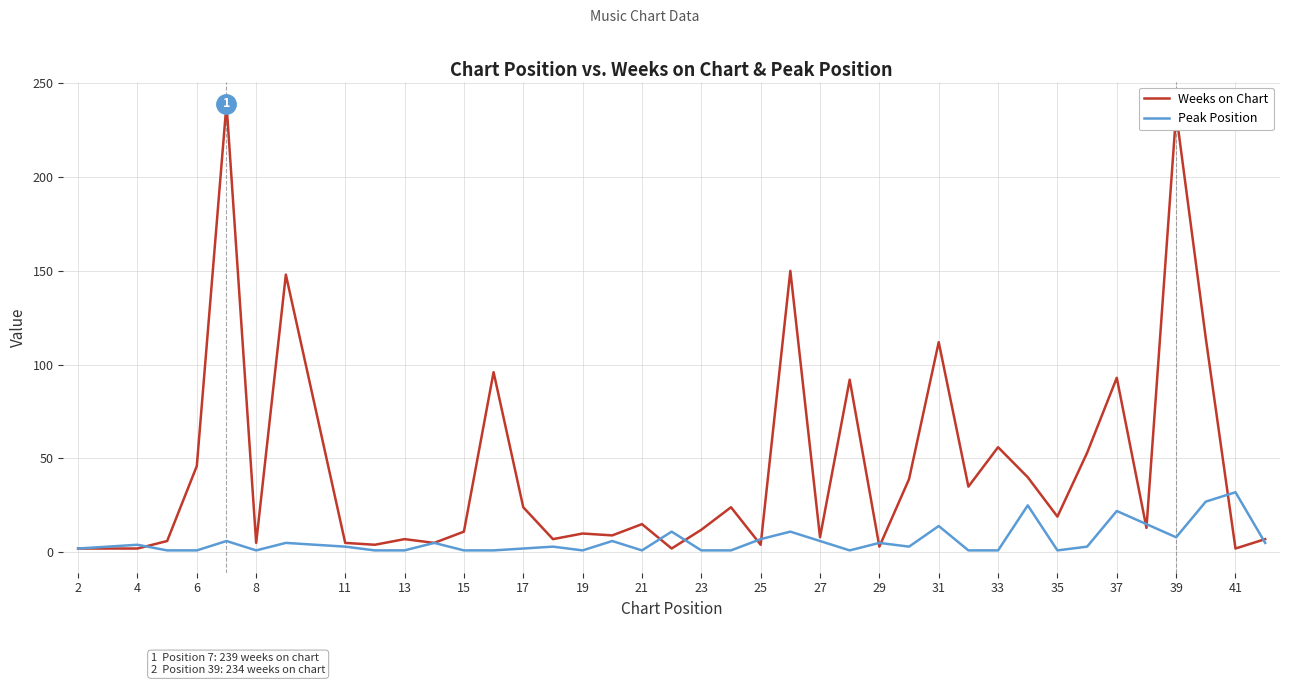

At how many categories does at least one series exceed 172?

2